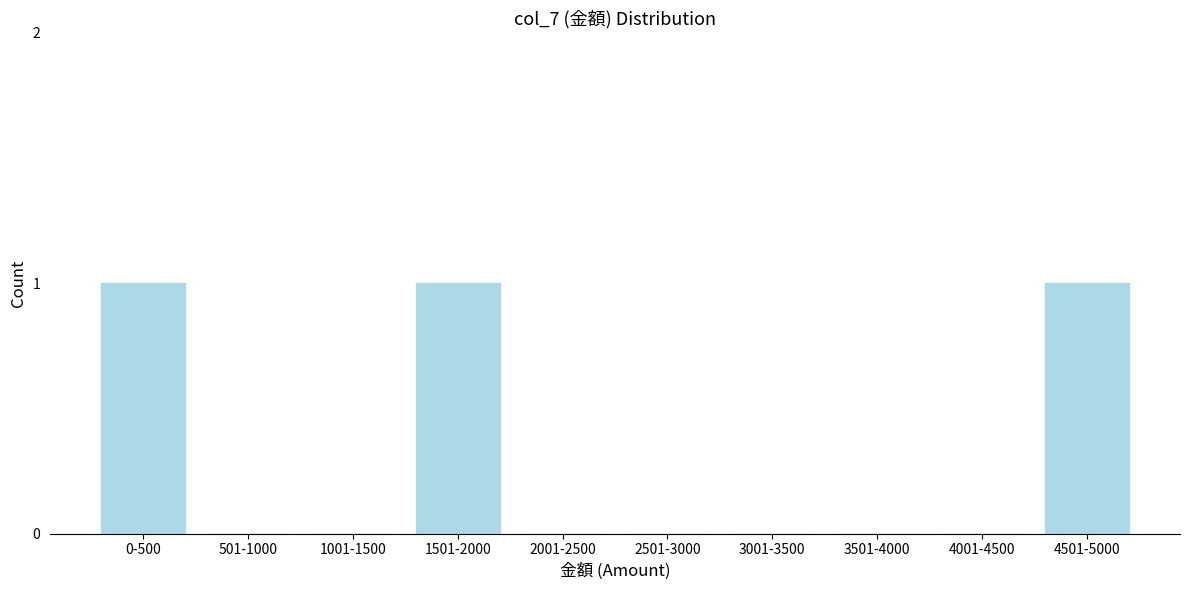

Reading right to left, transcribe all the data shown in this chart.

4501-5000=1	4001-4500=0	3501-4000=0	3001-3500=0	2501-3000=0	2001-2500=0	1501-2000=1	1001-1500=0	501-1000=0	0-500=1